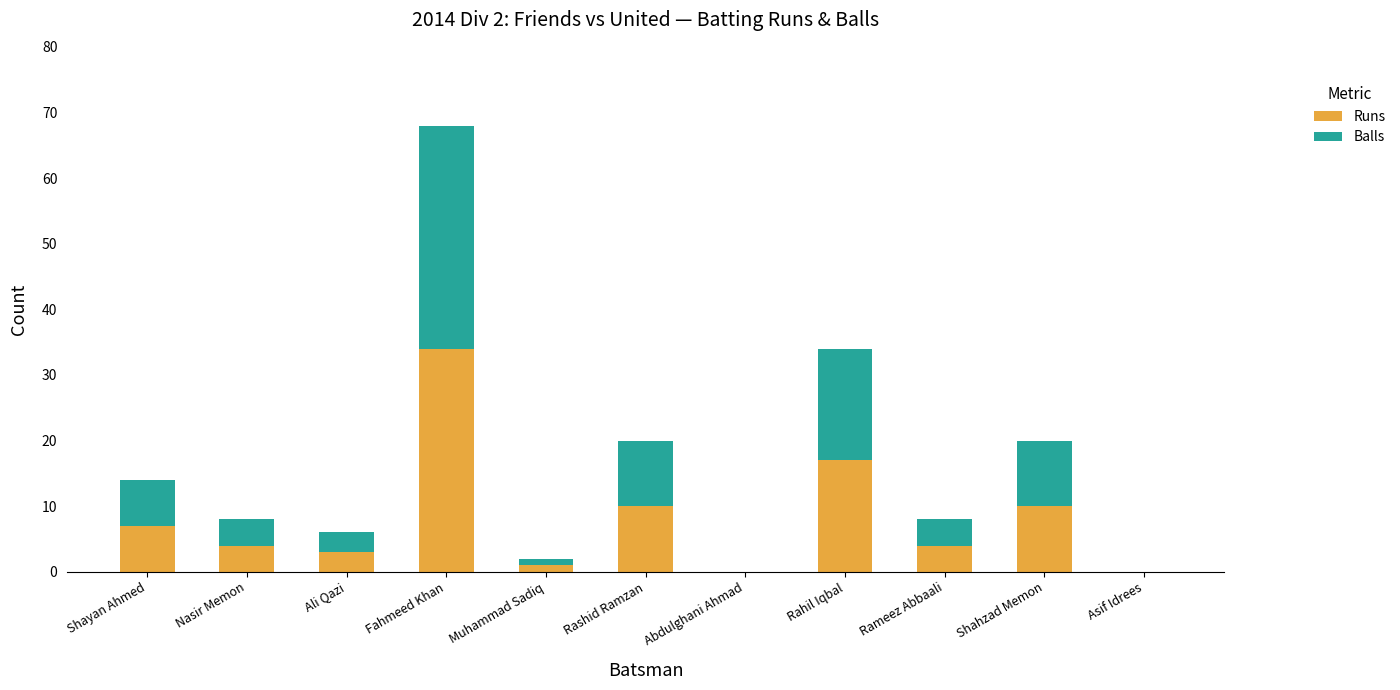

What are all the series names shown in the legend?

Runs, Balls